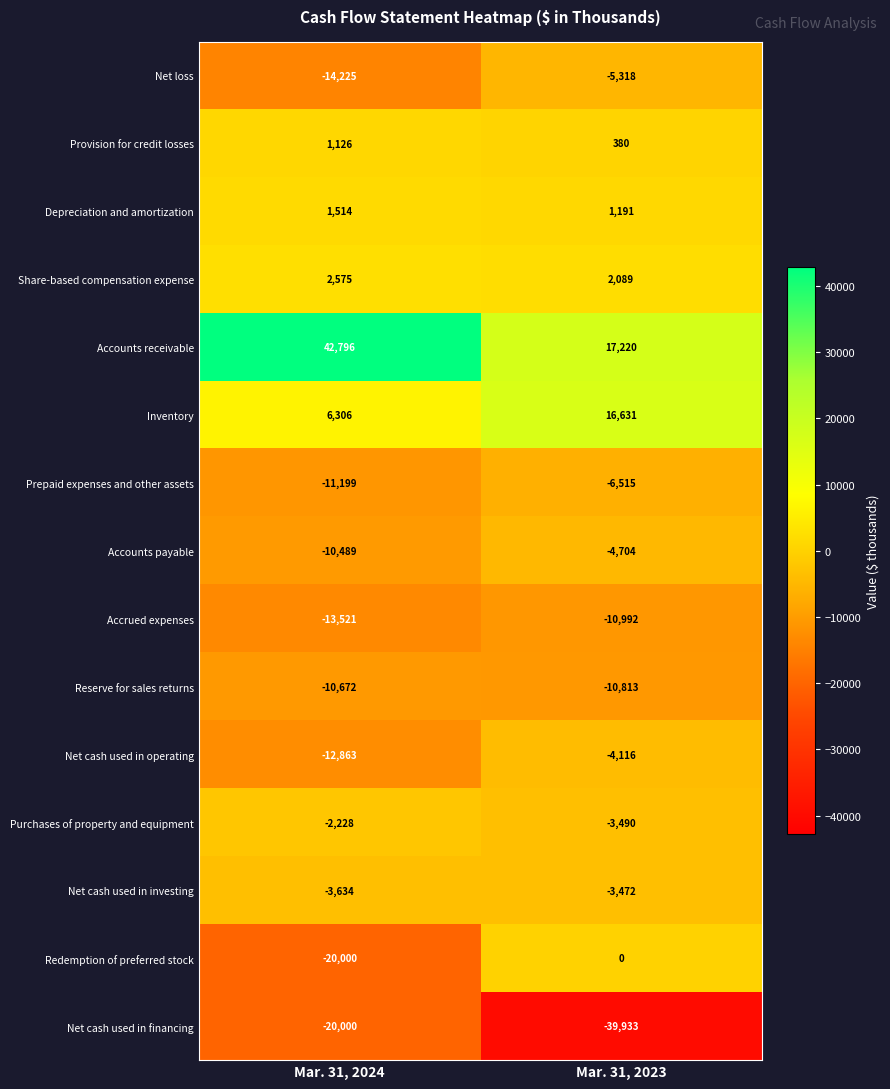

Rank the series by their maximum value, from highest to lowest.

Accounts receivable, Inventory, Share-based compensation expense, Depreciation and amortization, Provision for credit losses, Redemption of preferred stock, Purchases of property and equipment, Net cash used in investing, Net cash used in operating, Accounts payable, Net loss, Prepaid expenses and other assets, Reserve for sales returns, Accrued expenses, Net cash used in financing